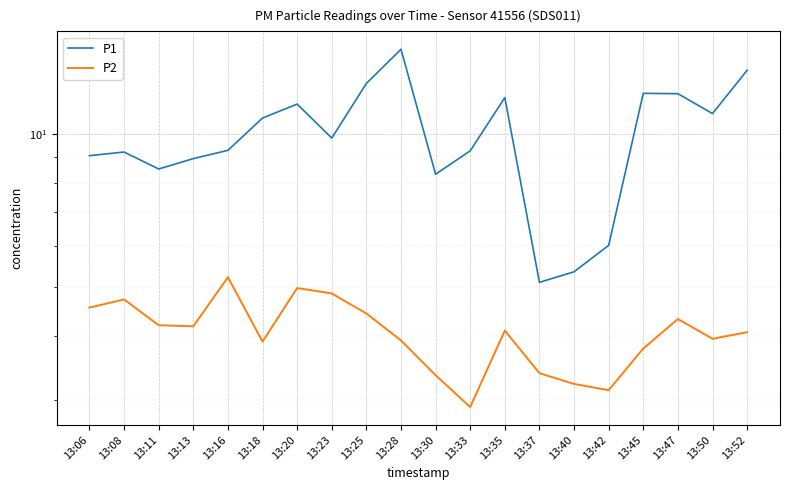

What is the value of the P1 point at the 17th from the left?

12.0